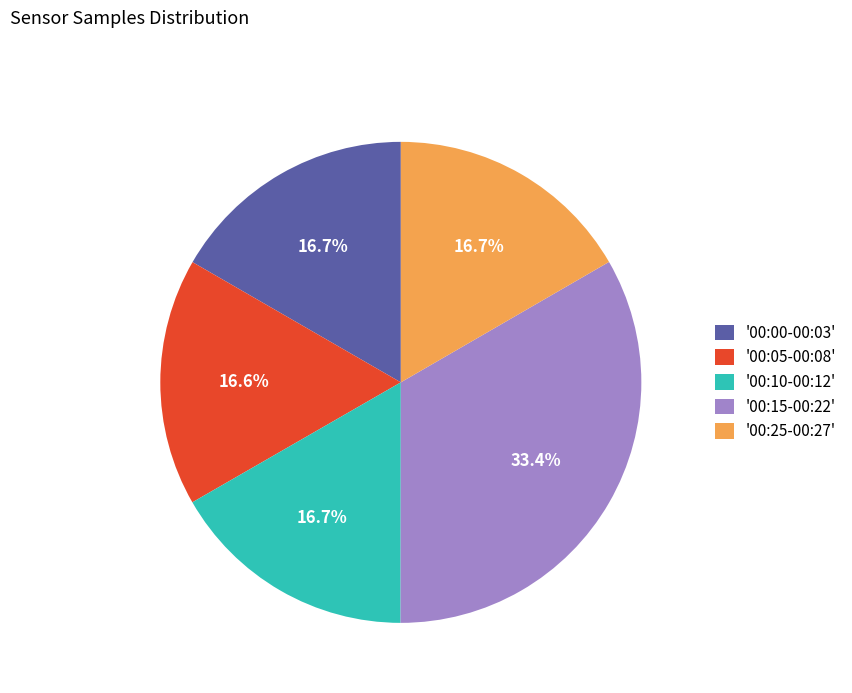

Which has a higher value, '00:15-00:22' or '00:00-00:03'?

'00:15-00:22'